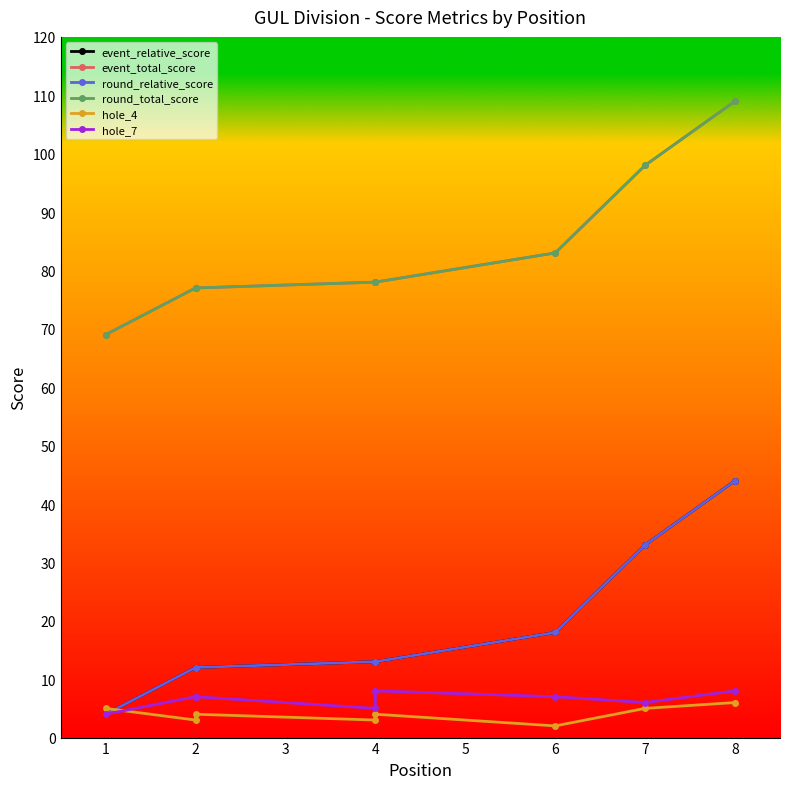

Is the value of event_total_score at 1 greater than the value of hole_4 at 2?

Yes